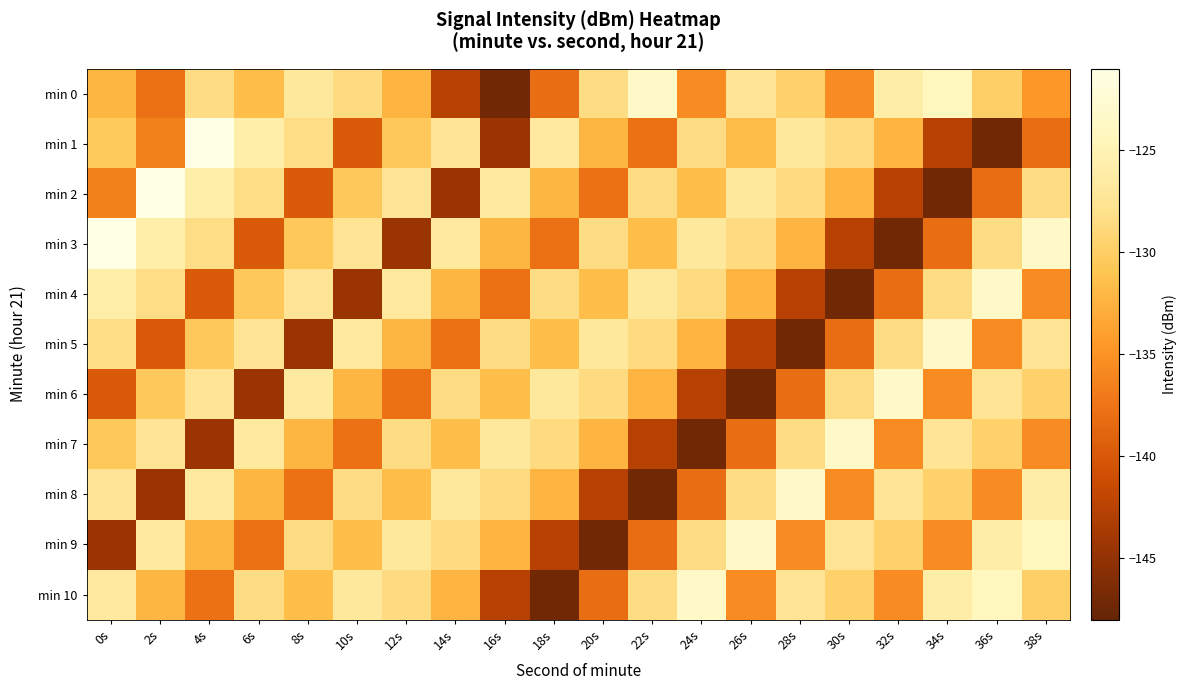

What is the difference between the highest and lowest values at 38s?

14.8